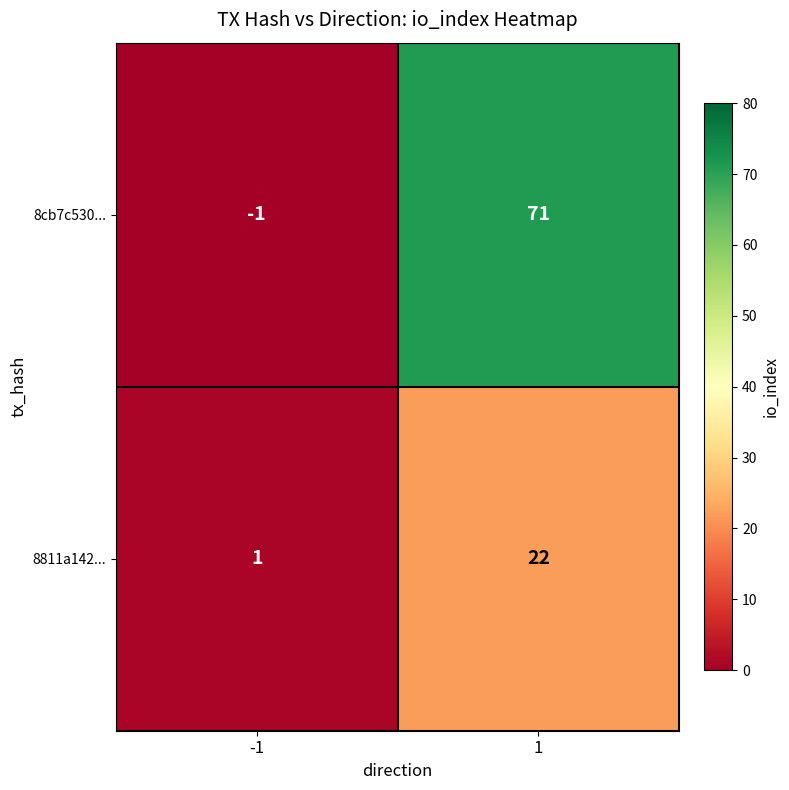

What is the sum of the 8cb7c530... values at 1 and -1?

70